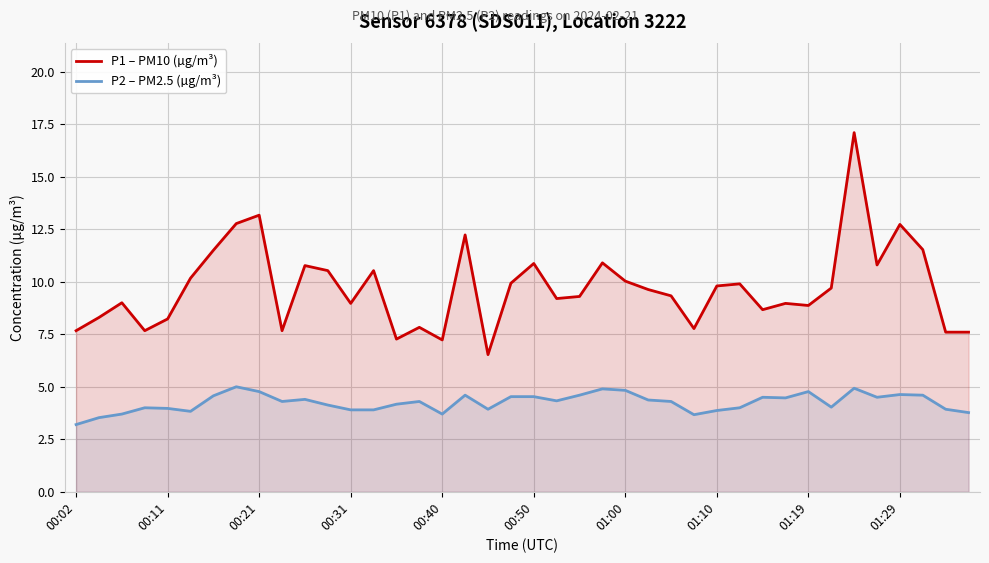

What is the difference between the highest and lowest values at 13?

6.6